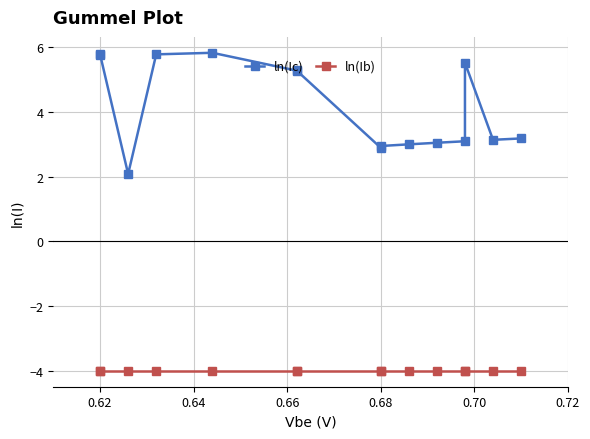

Between 0.68 and 0.60, which is larger?

0.68